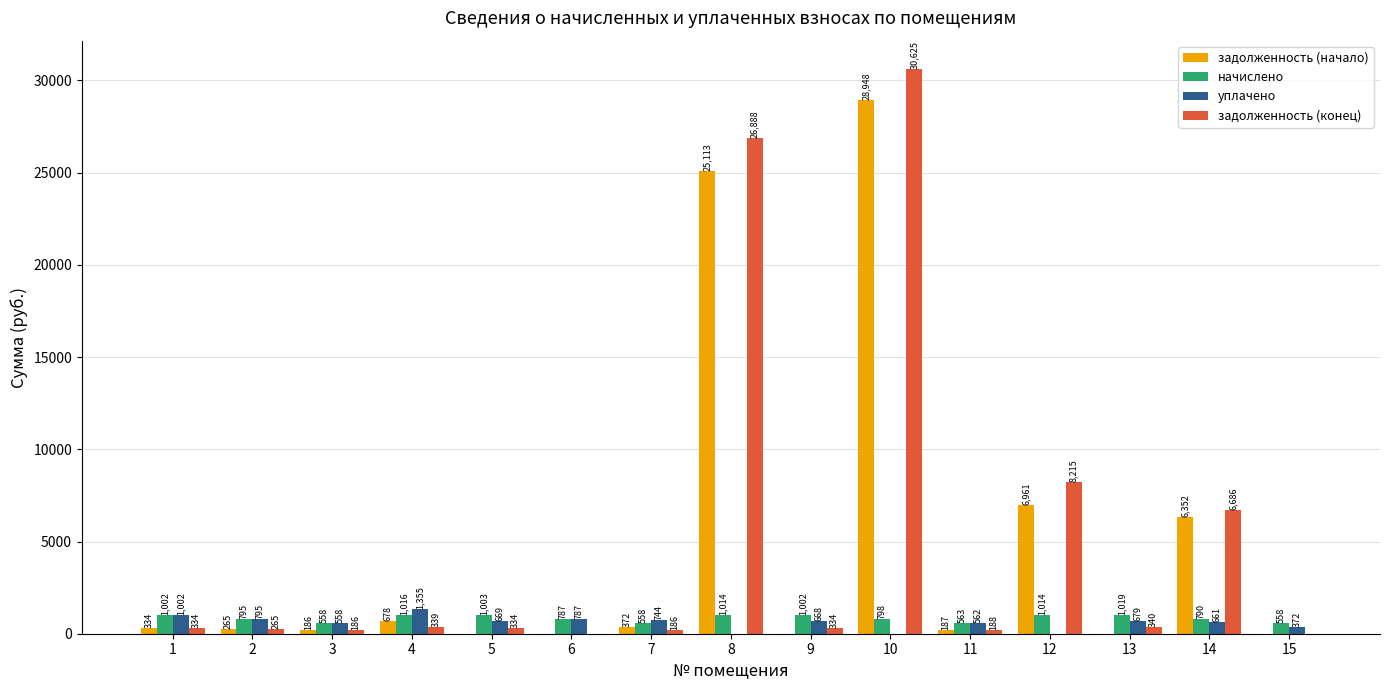

Which series has the largest range (max minus min)?

задолженность (конец)